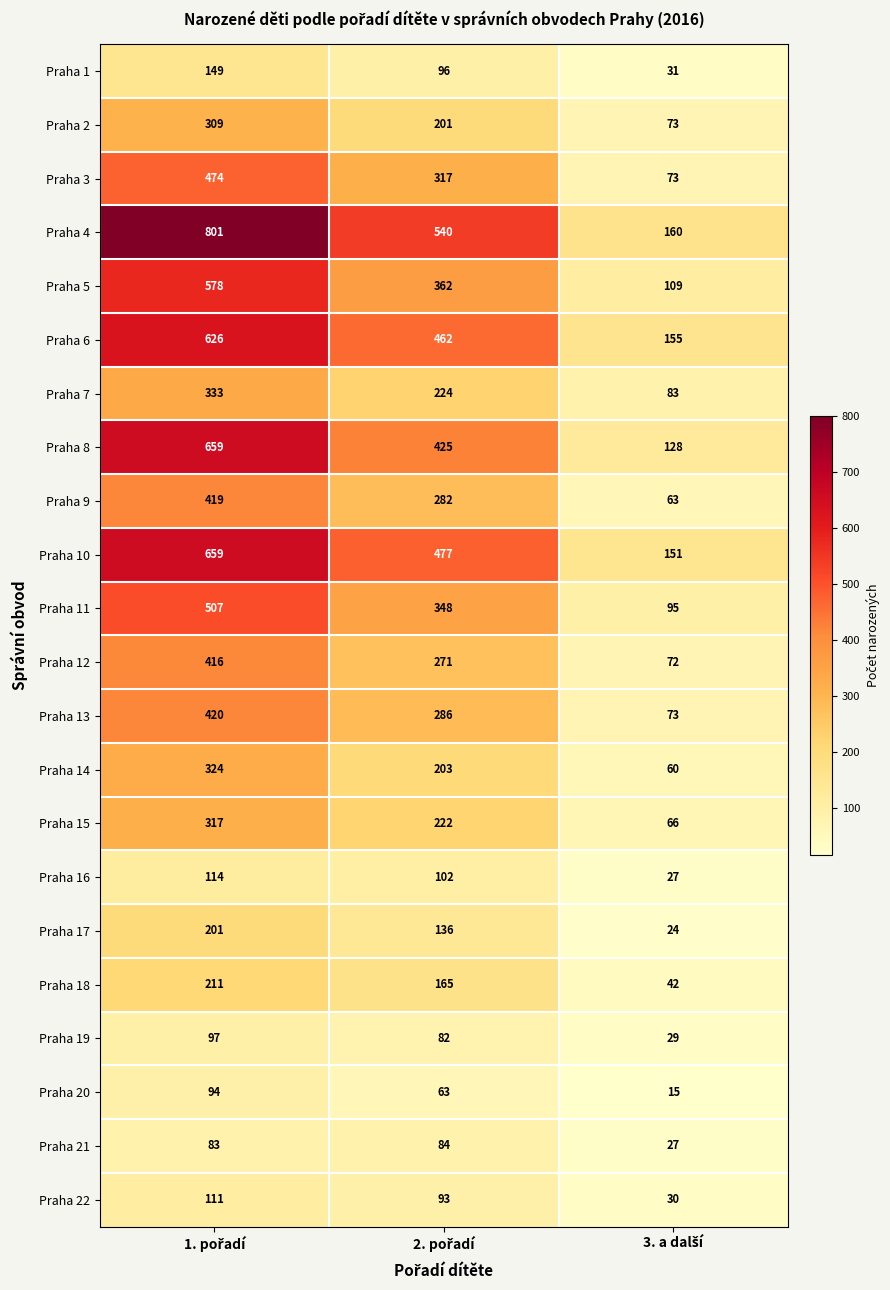

Which series has the largest range (max minus min)?

Praha 4